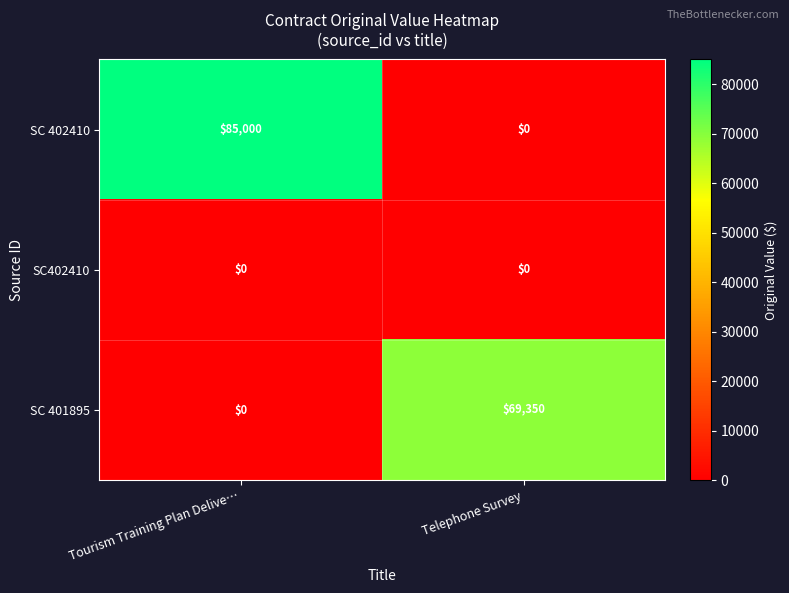

List the series in order of their peak value, lowest first.

SC402410, SC 401895, SC 402410